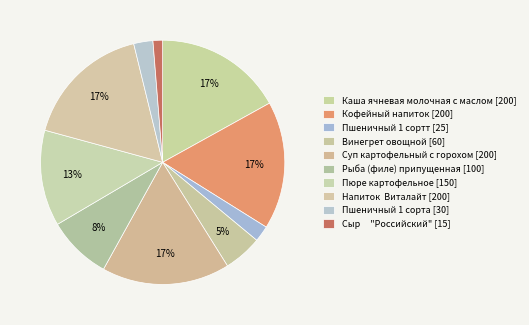

Count the number of slices in the pie.

10